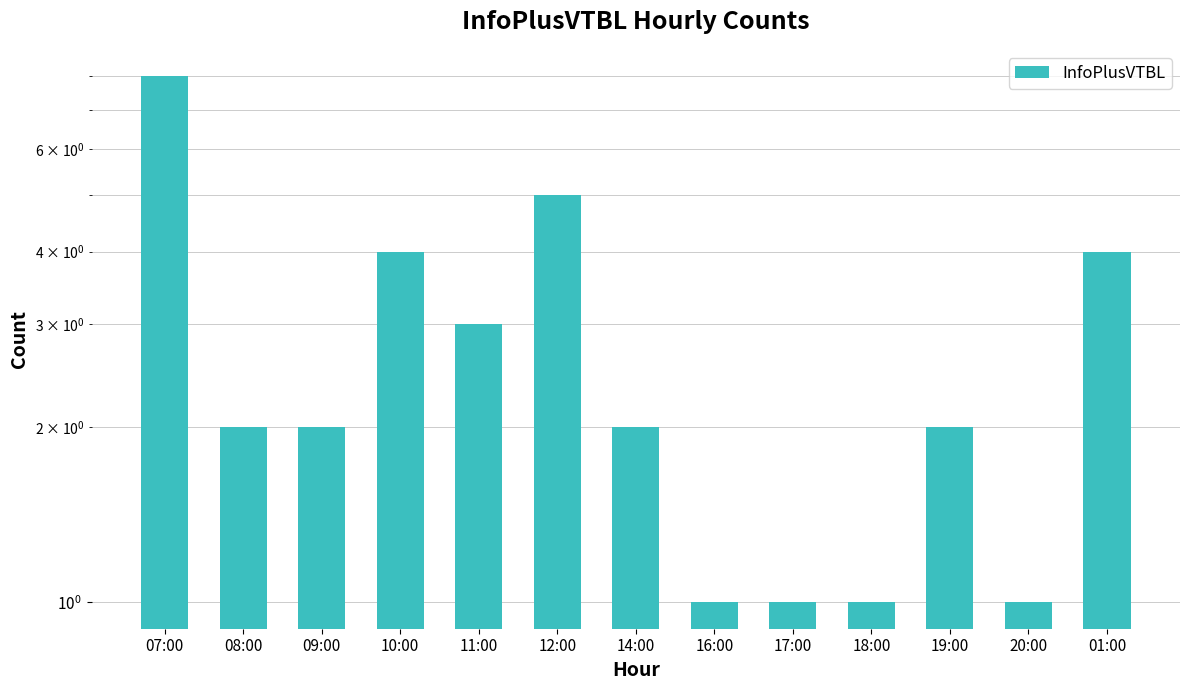

Rank the categories by value from lowest to highest.

16:00, 17:00, 18:00, 20:00, 08:00, 09:00, 14:00, 19:00, 11:00, 10:00, 01:00, 12:00, 07:00